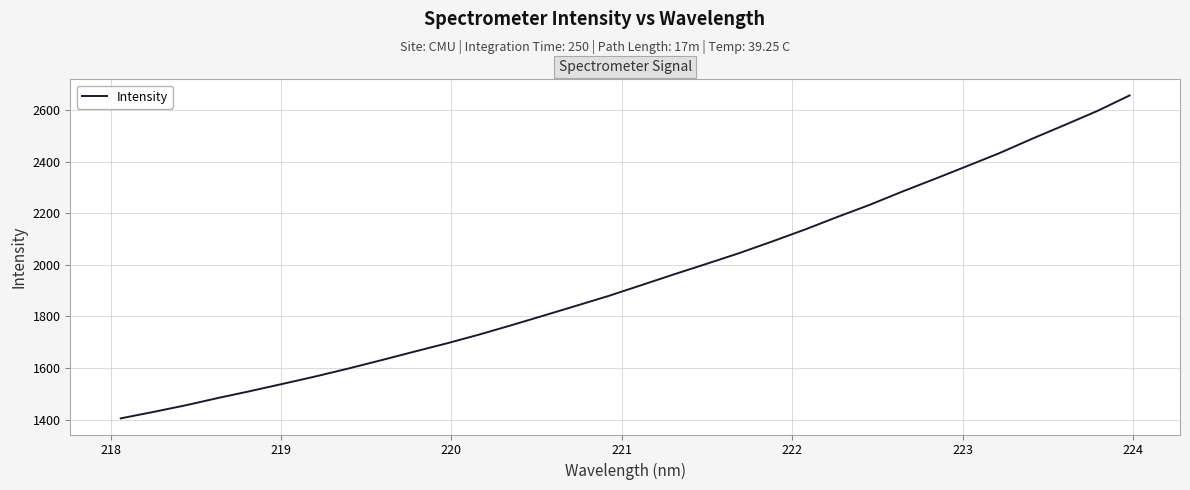

What is the smallest value displayed?

1404.9